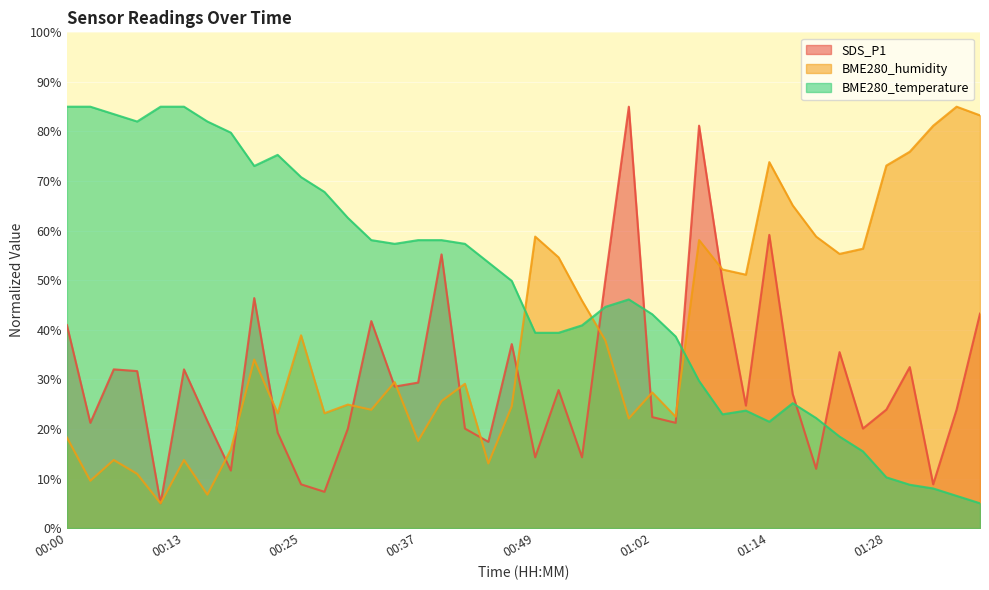

What value does the SDS_P1 series have at 00:02?

21.2